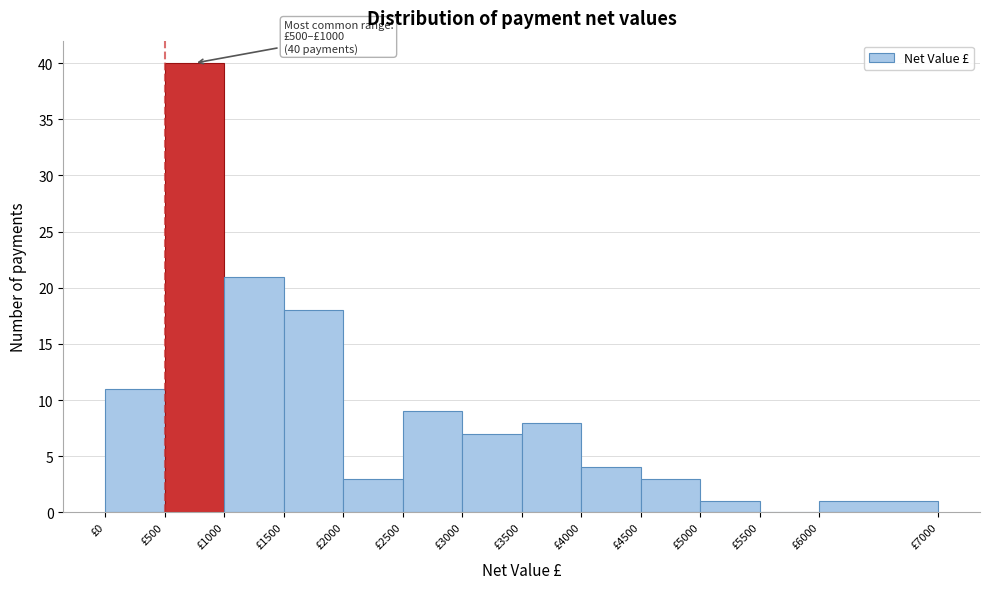

Which range on the x-axis has the tallest bar?

500 to 1000